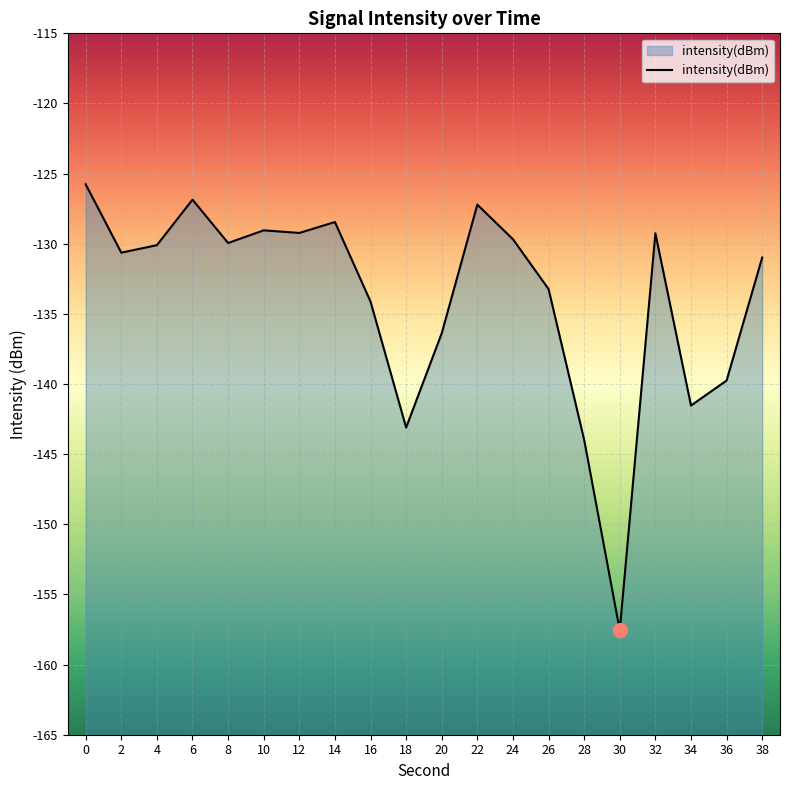

What is the sum of the values at 2 and 28?

-274.6